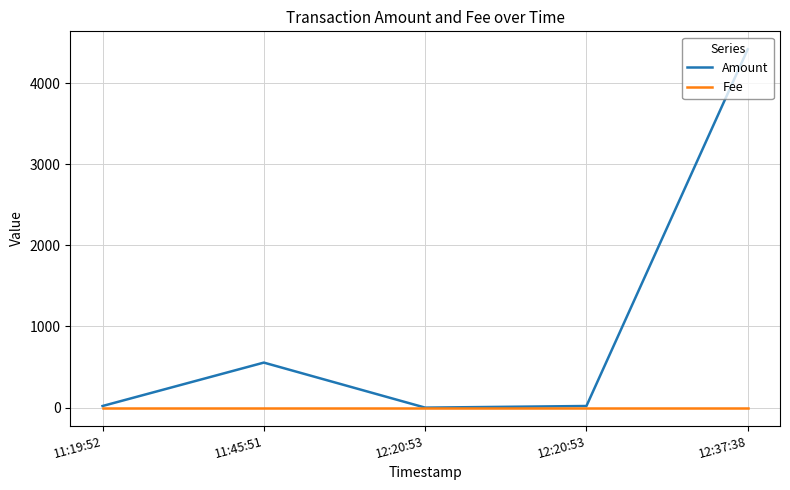

At which category is the sum across all series the highest?

12:37:38